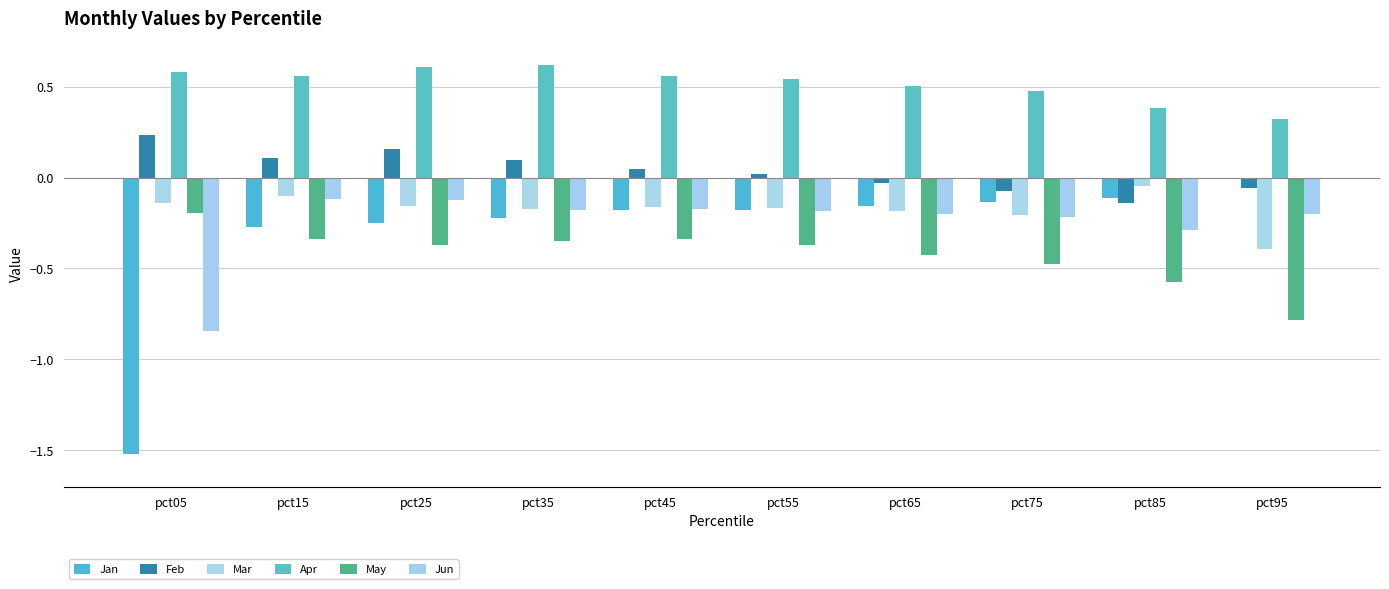

True or false: Mar has a value of -0.1 at pct05.

True